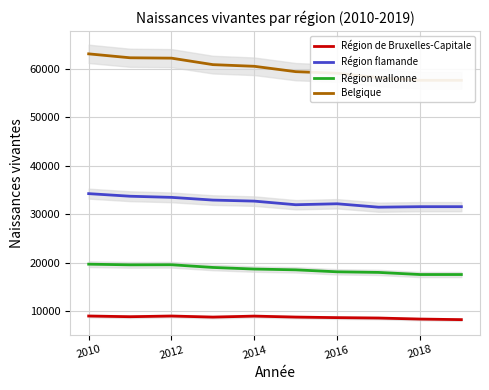

True or false: Région flamande and Région wallonne intersect in this chart.

False